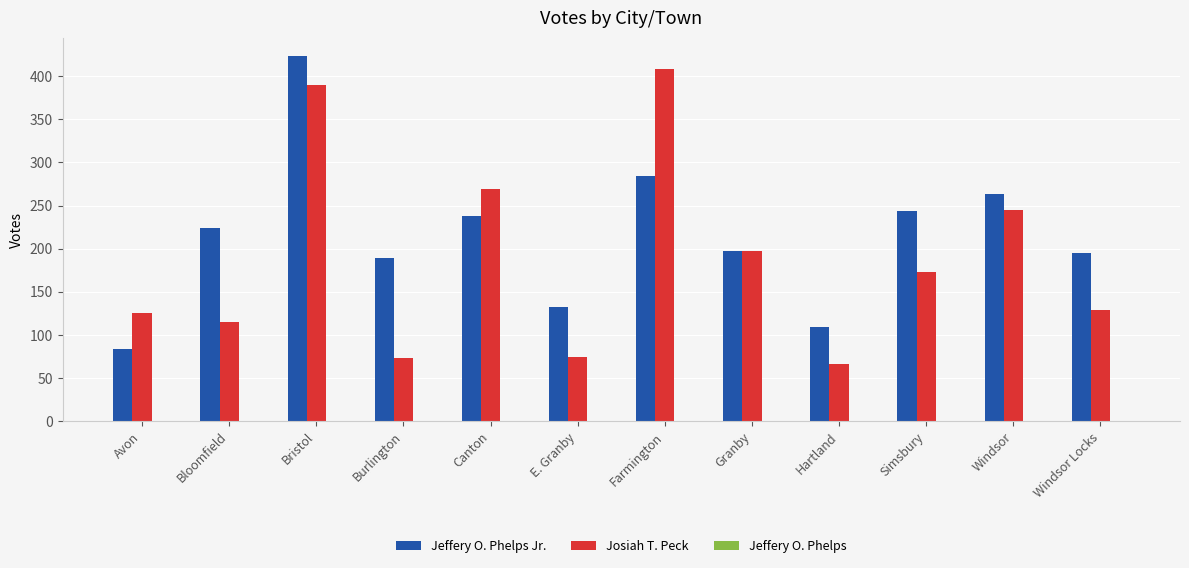

What is the maximum value shown in the chart?

423